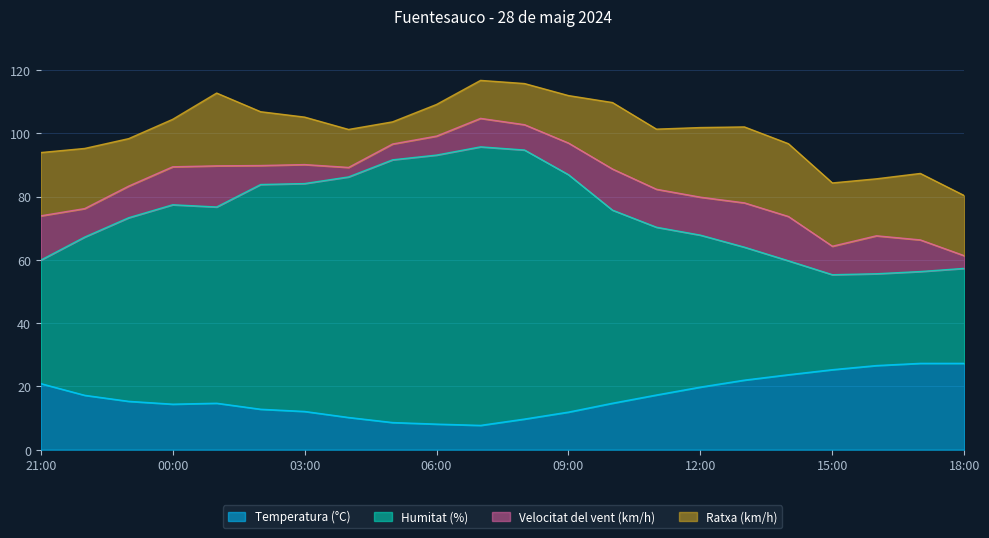

True or false: Humitat (%) has a value of 147.5 at 02:00.

False